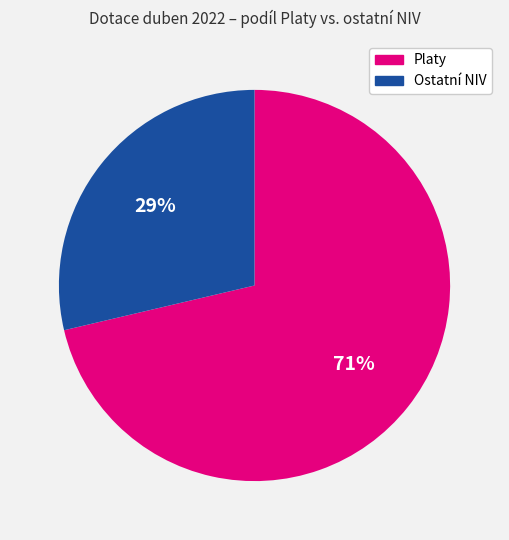

Is there a majority slice in this chart?

Yes